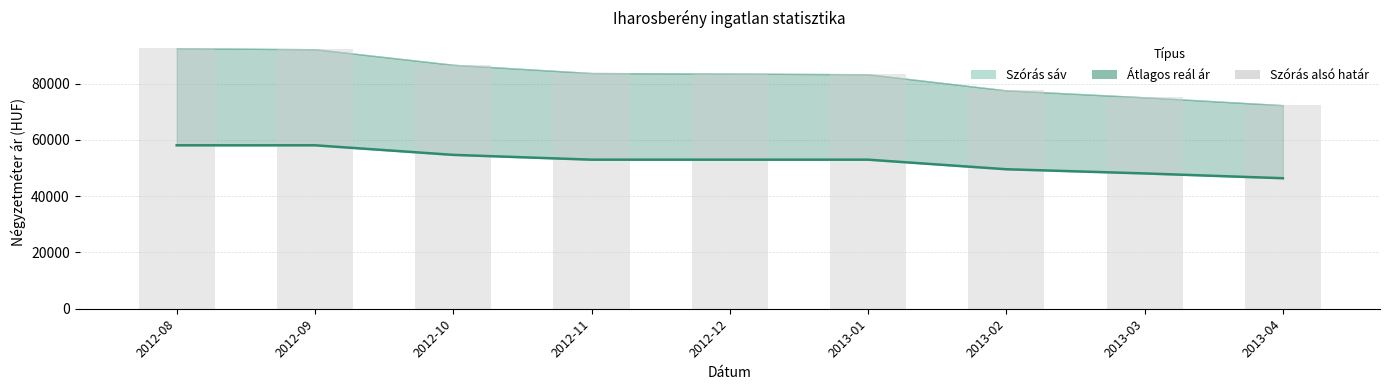

What is the value of the Szórás alsó határ bar at the 9th from the left?

72341